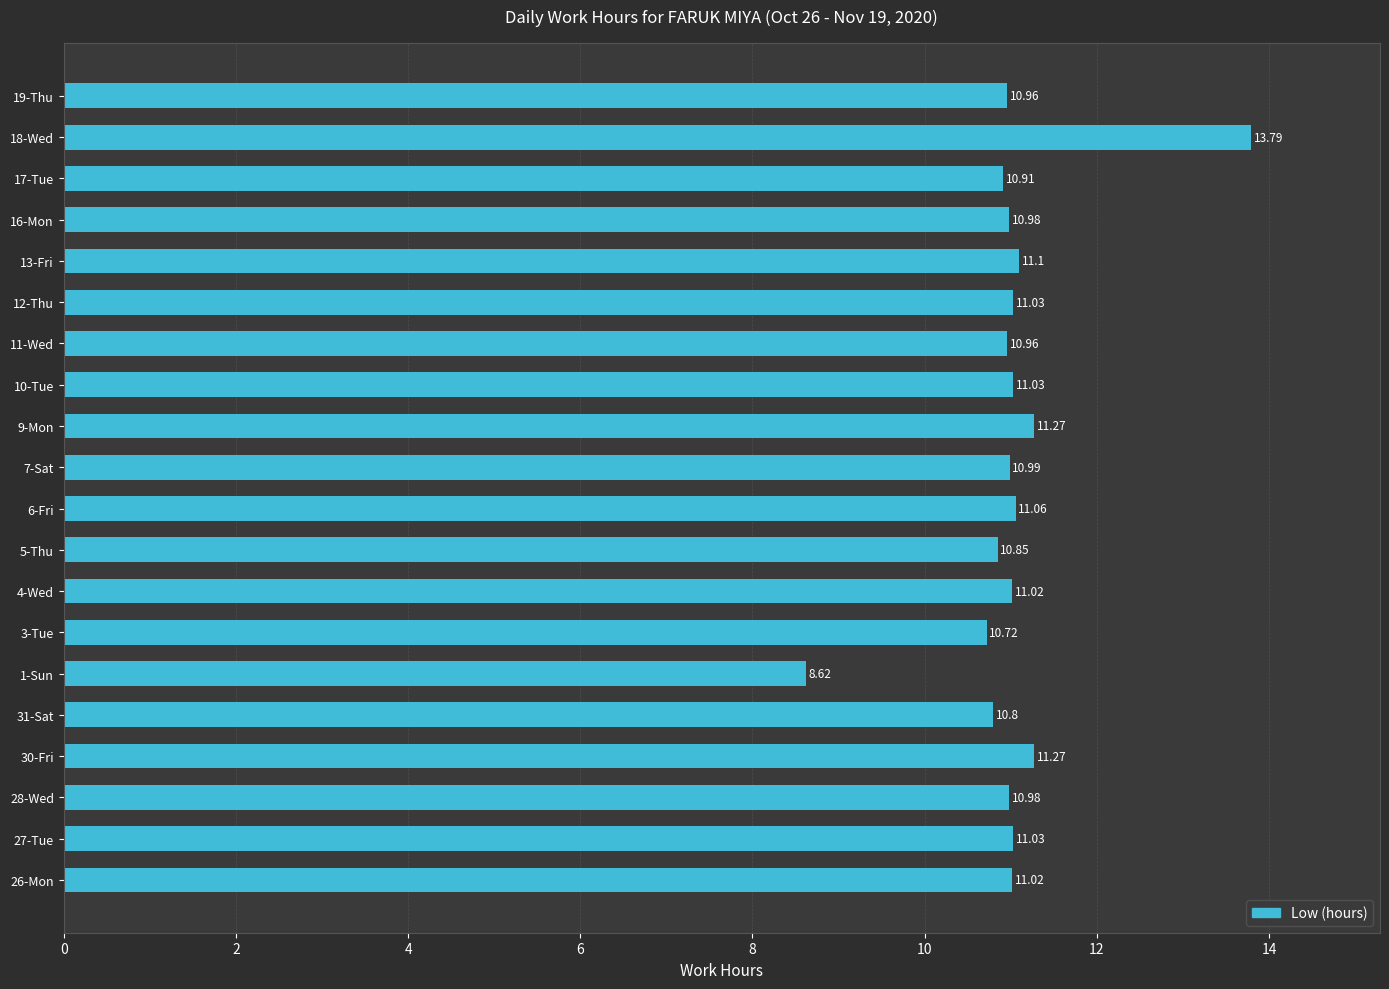

What is the average value?

11.0